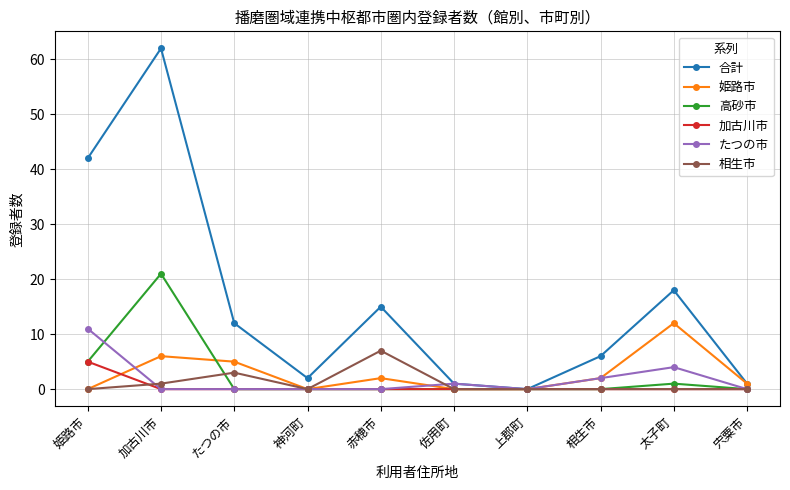

How many data points does each series have?

10